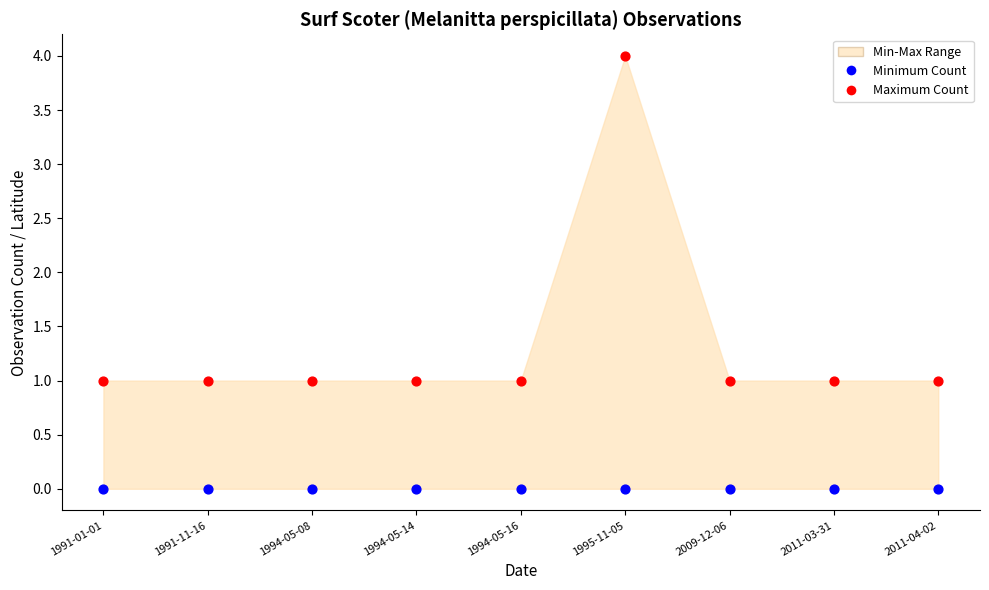

Which series contains the lowest Y value?

Minimum Count